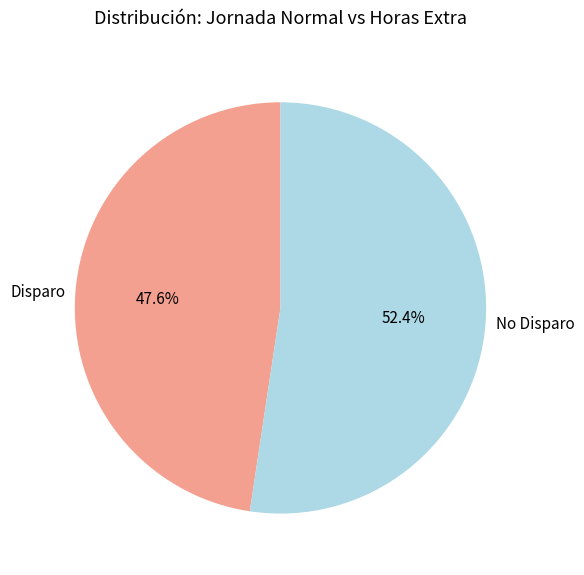

Between No Disparo and Disparo, which is larger?

No Disparo